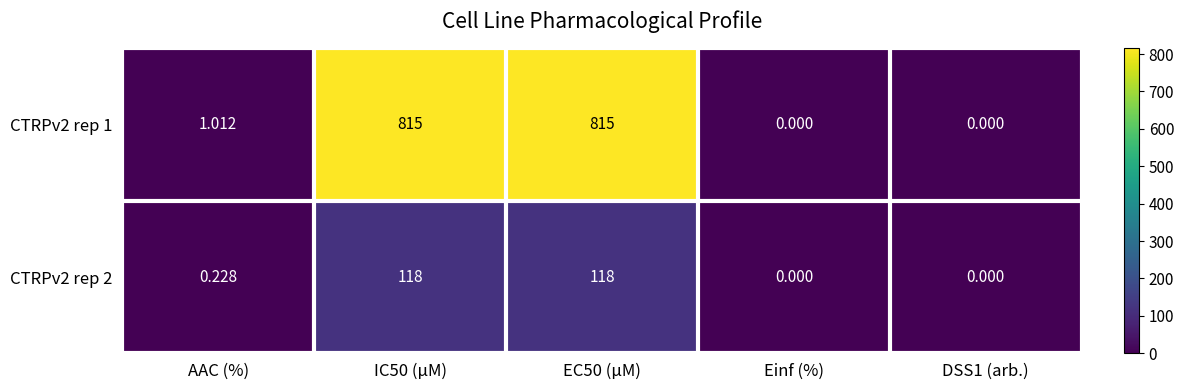

Where is CTRPv2 rep 1 nearest to the value 407?

AAC (%)